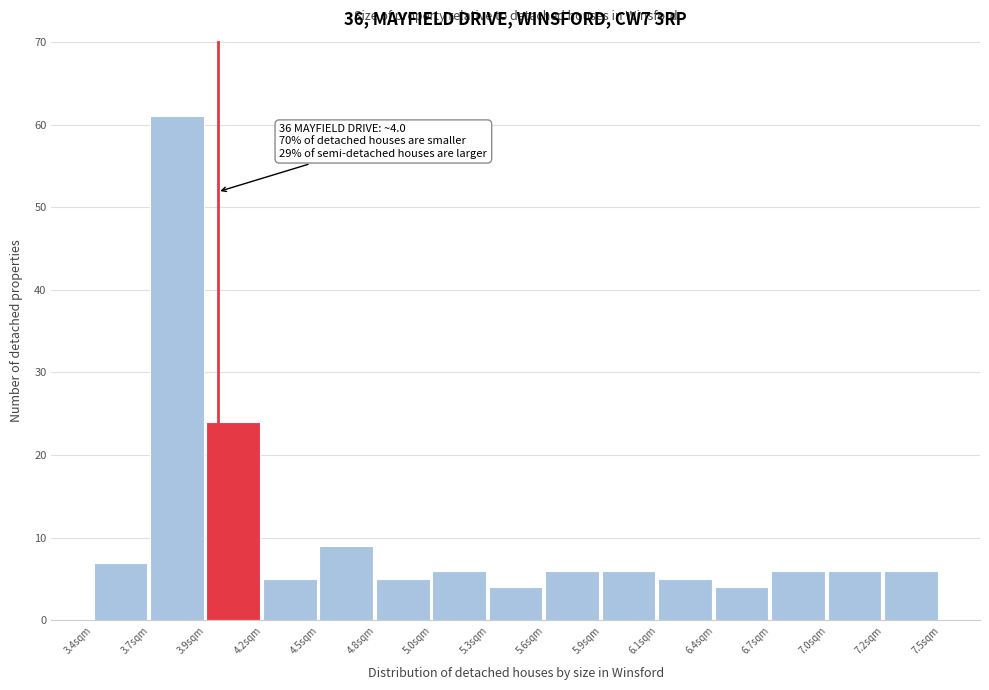

Reading left to right, what are all the values shown in this chart?

7	61	24	5	9	5	6	4	6	6	5	4	6	6	6